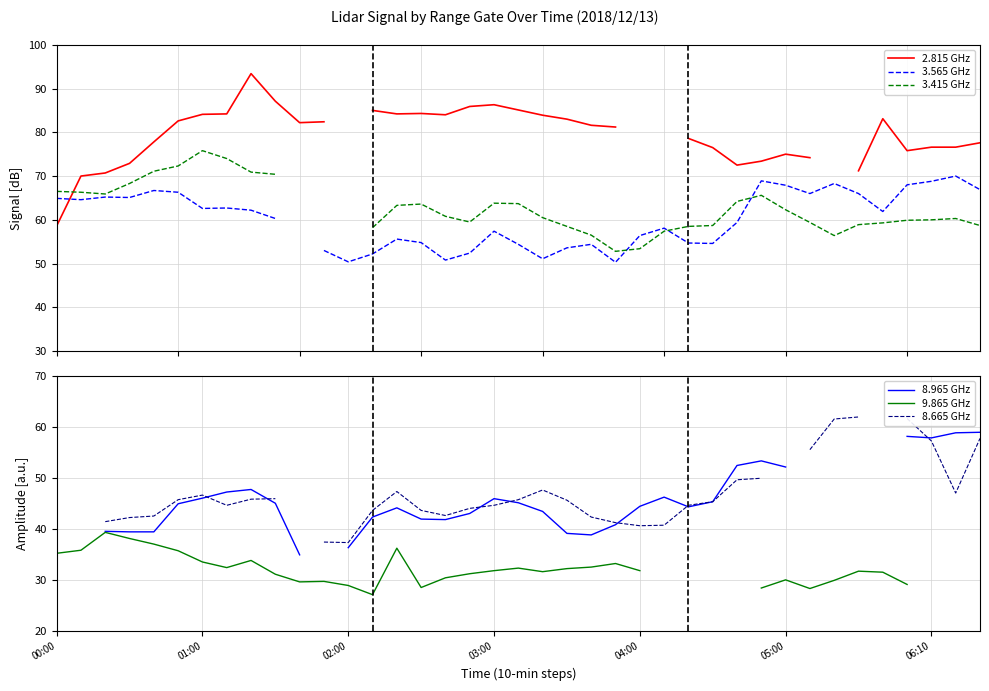

At how many categories does at least one series exceed 76?

25